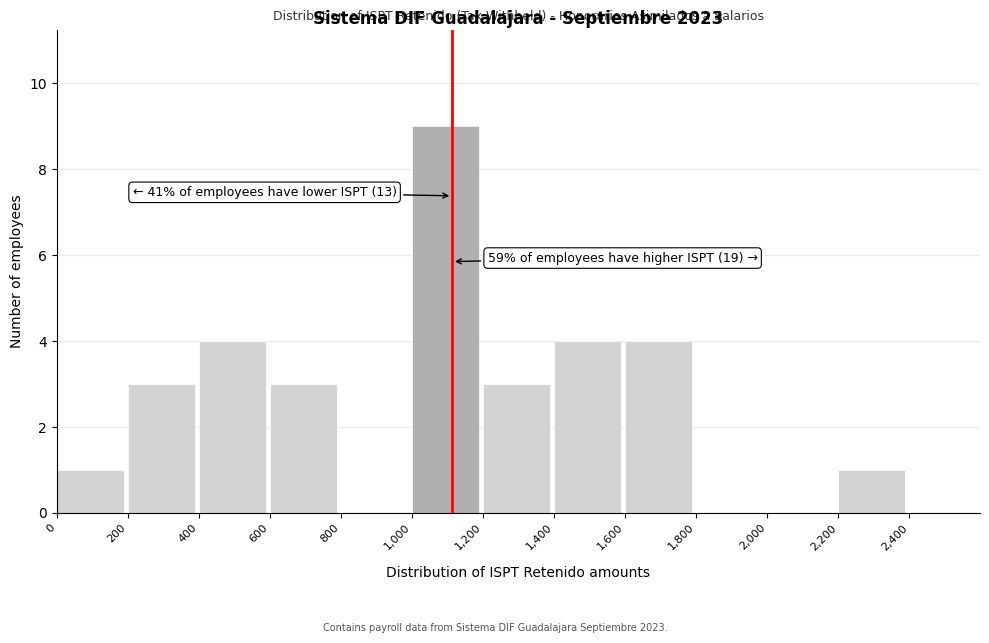

Over which range of the x-axis is the bar tallest?

1000 to 1200